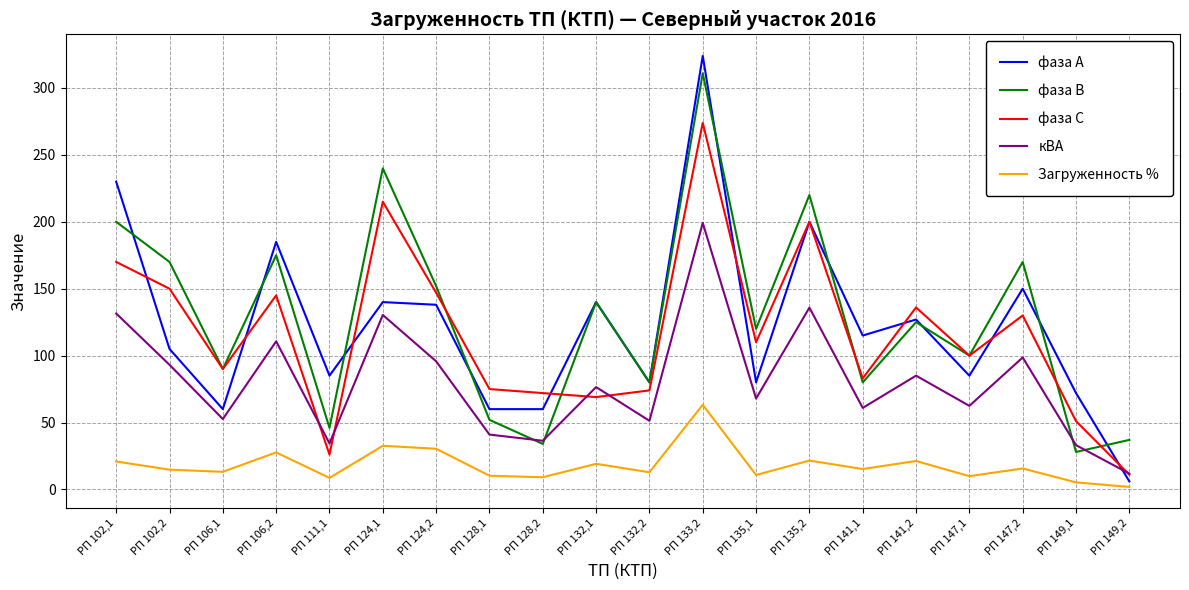

What is the total value across all series at РП 102,1?

752.4